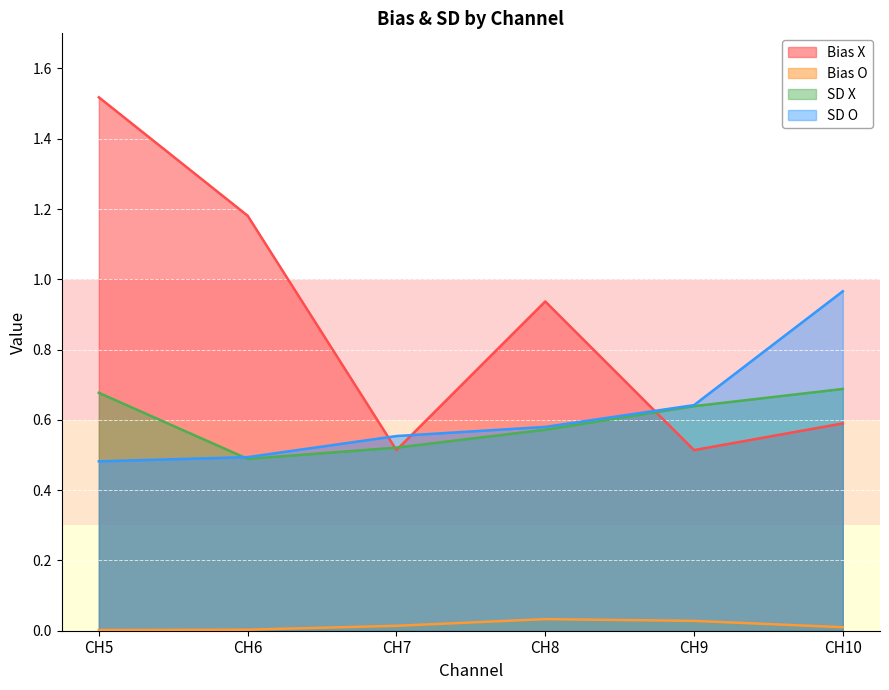

What are all the series names shown in the legend?

Bias X, Bias O, SD X, SD O